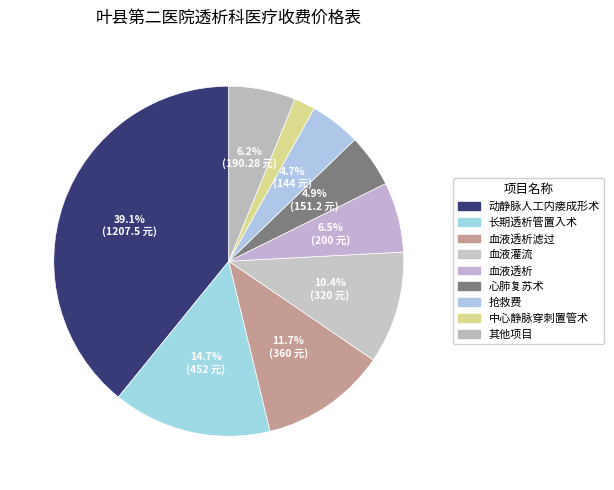

How many slices are in this pie chart?

9